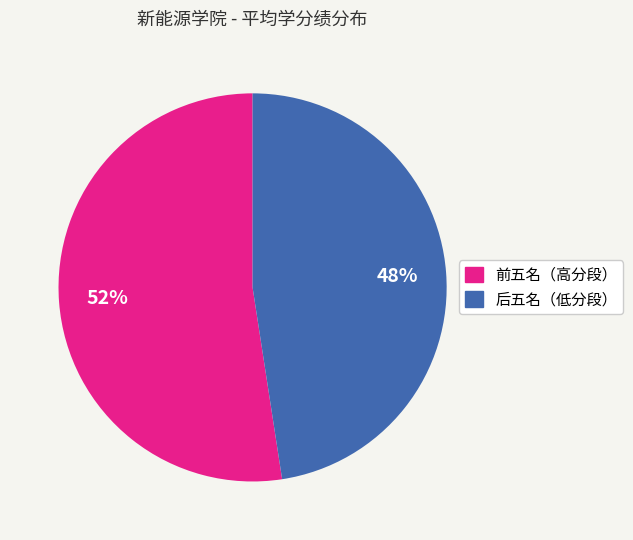

Is there any slice that represents more than half of the pie?

Yes